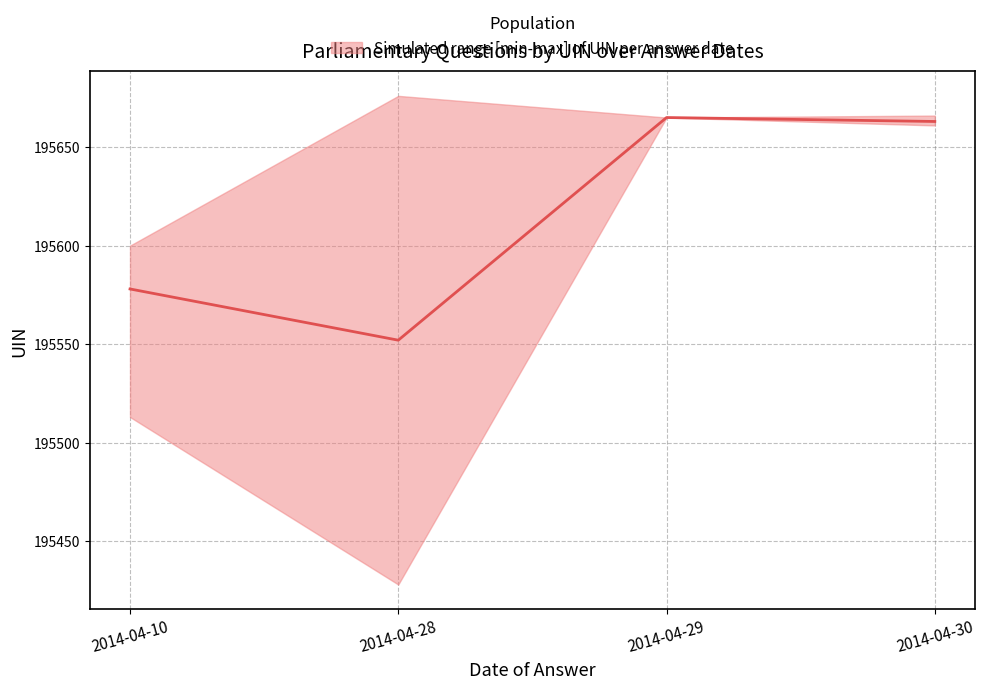

What is the sum of all values?

782458